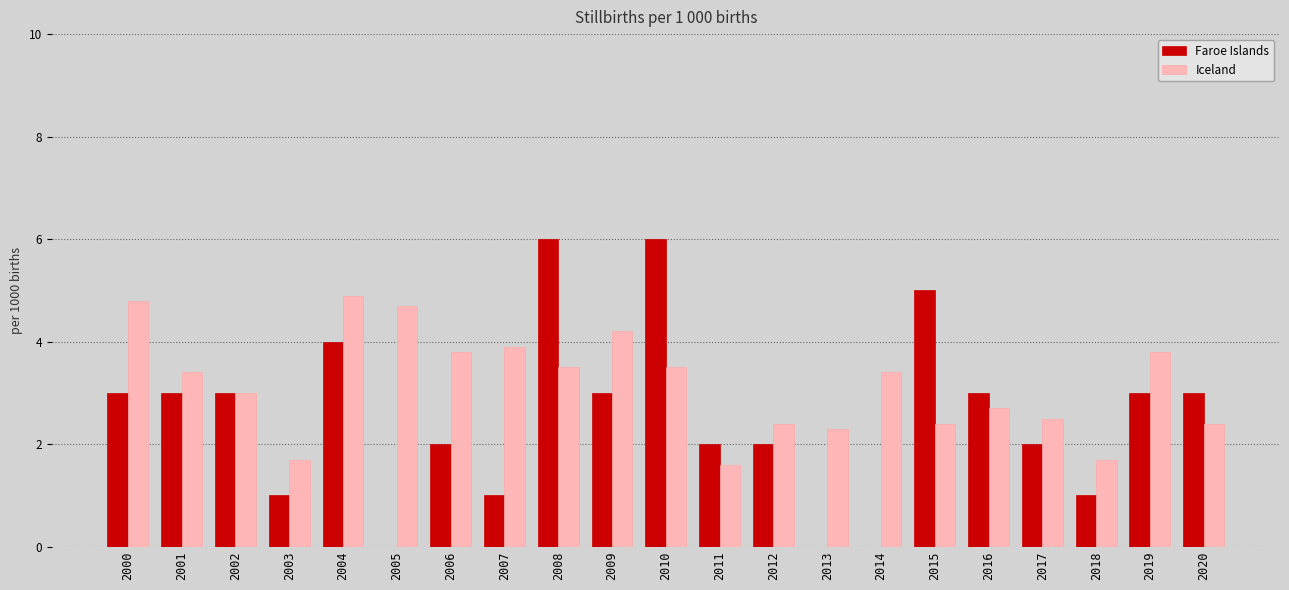

What is the average value of the Iceland series?

3.2